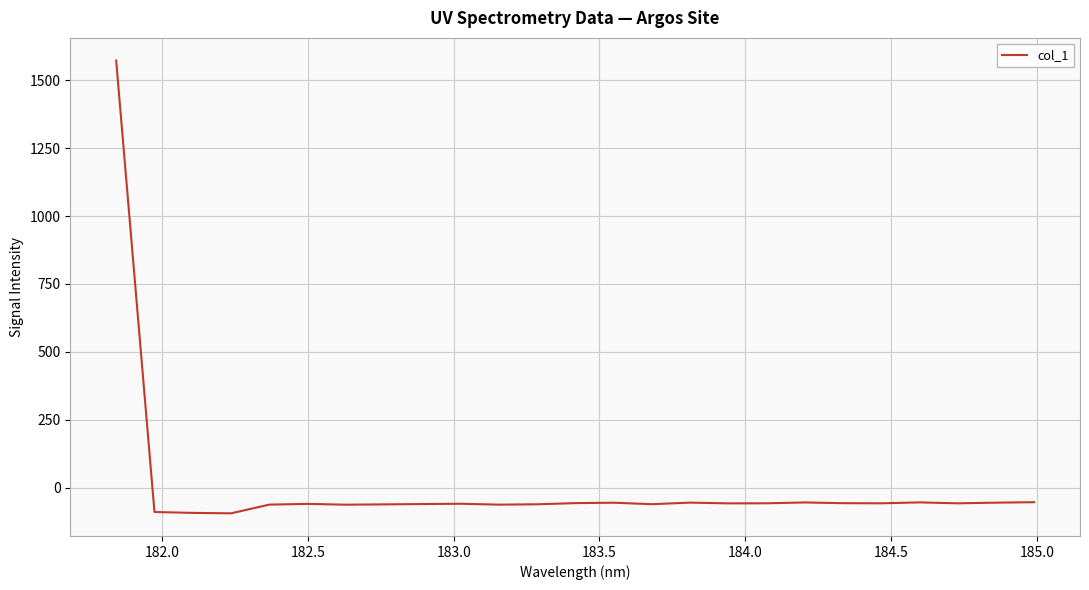

What is the difference between the maximum and minimum values?

1665.6